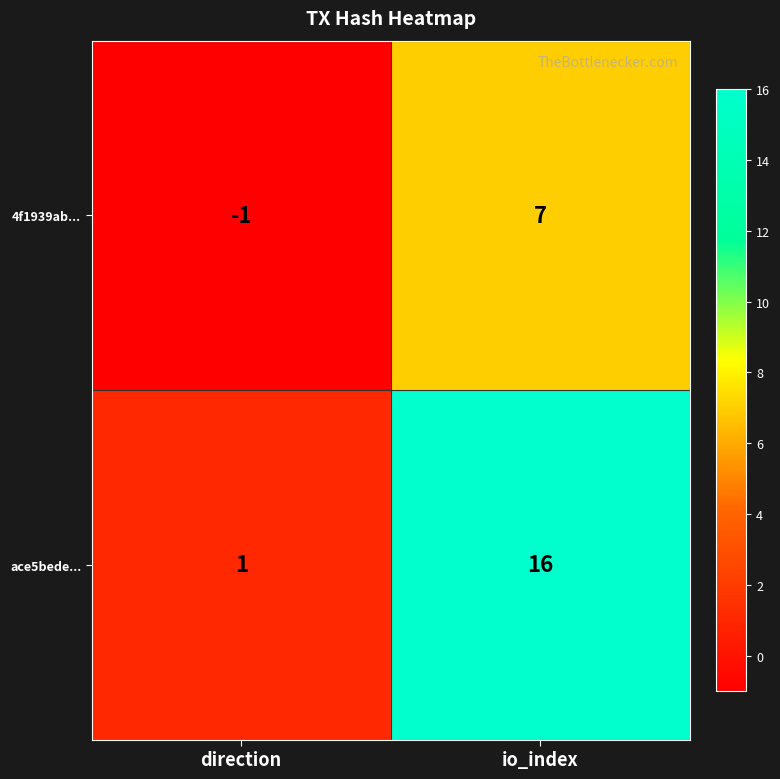

Rank the series at io_index from lowest to highest value.

4f1939ab..., ace5bede...